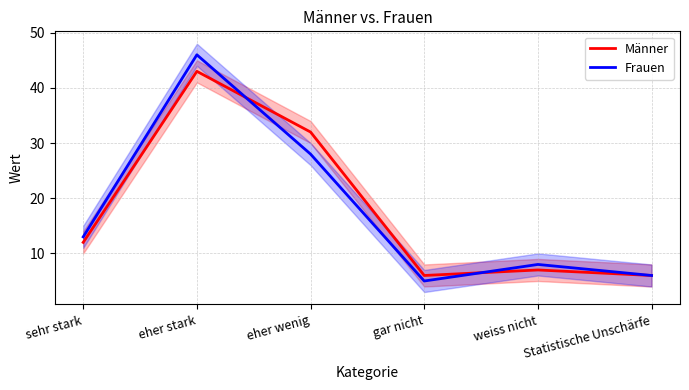

What is the approximate value of Frauen at eher wenig?

28